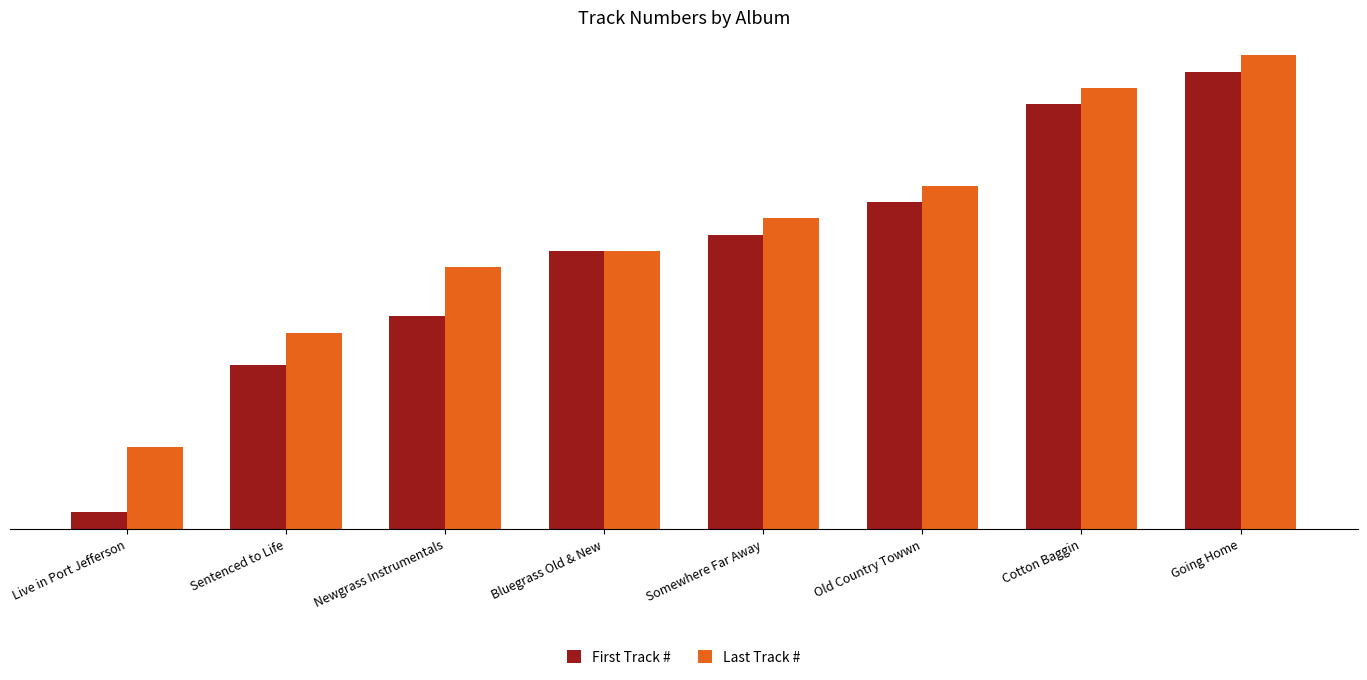

Which label corresponds to the smallest value in the chart?

Live in Port Jefferson